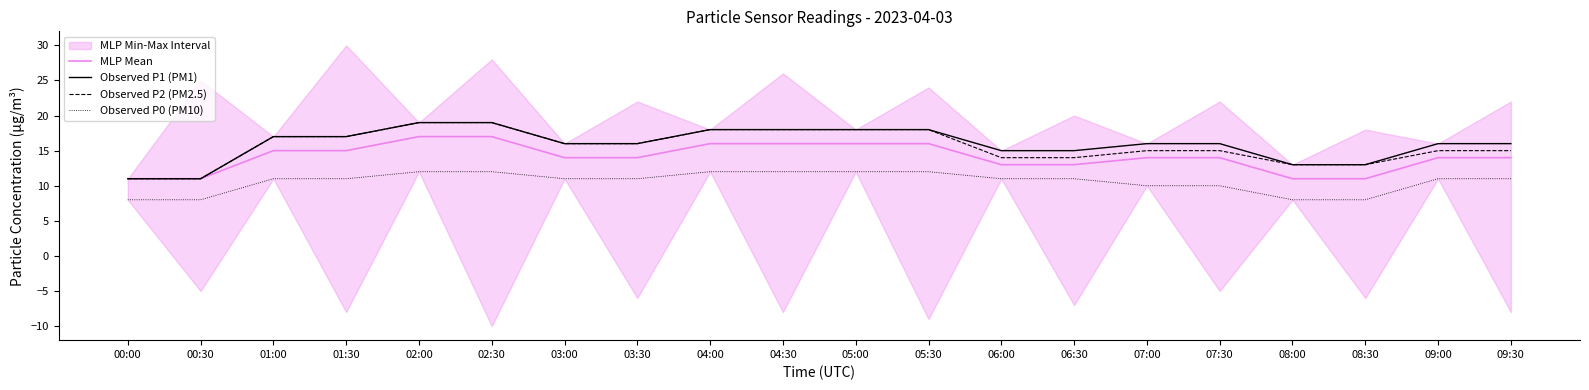

True or false: Observed P1 (PM1) and Observed P2 (PM2.5) intersect in this chart.

False